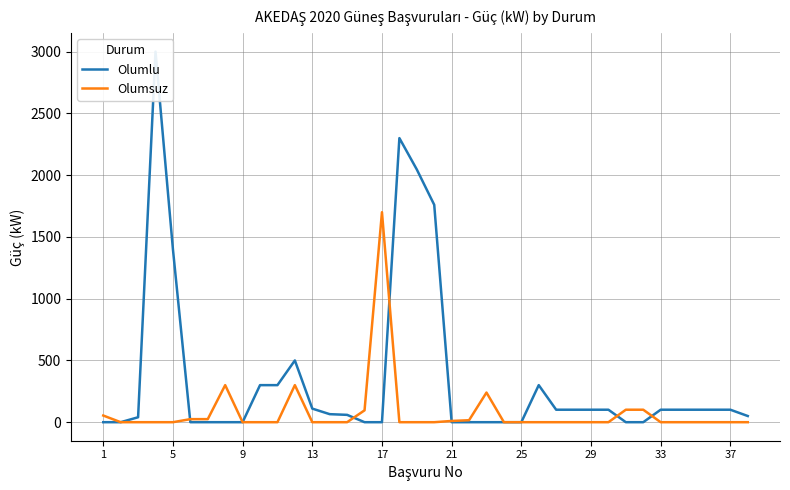

True or false: Olumlu and Olumsuz intersect in this chart.

True